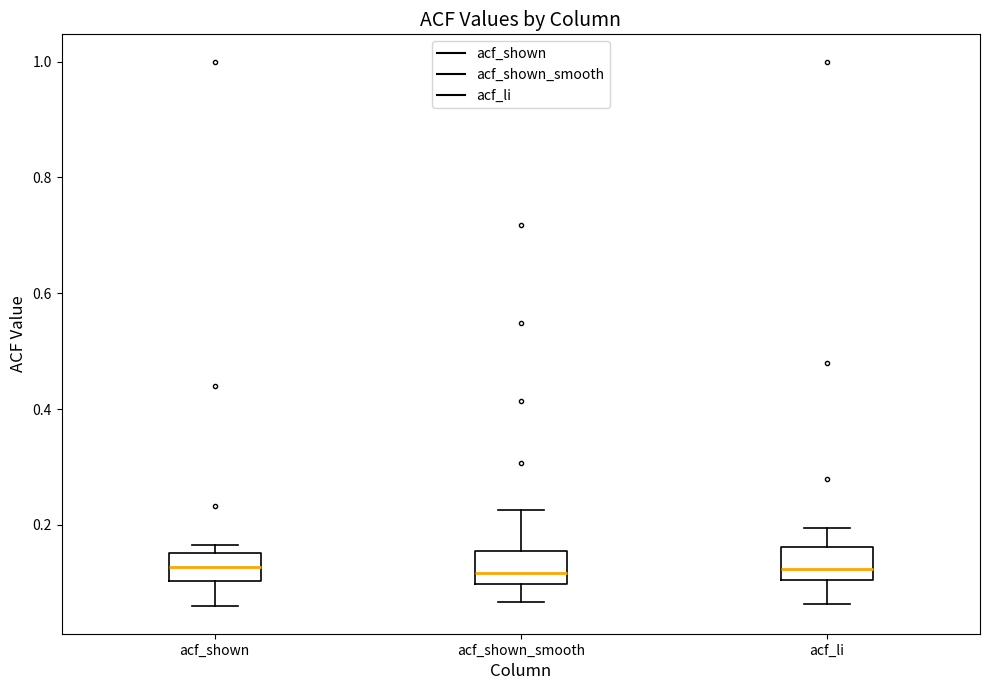

Where is the upper edge of the box for acf_shown_smooth on the y-axis? The values are not printed on the chart, so give them approximately, as read against the axis.

0.16